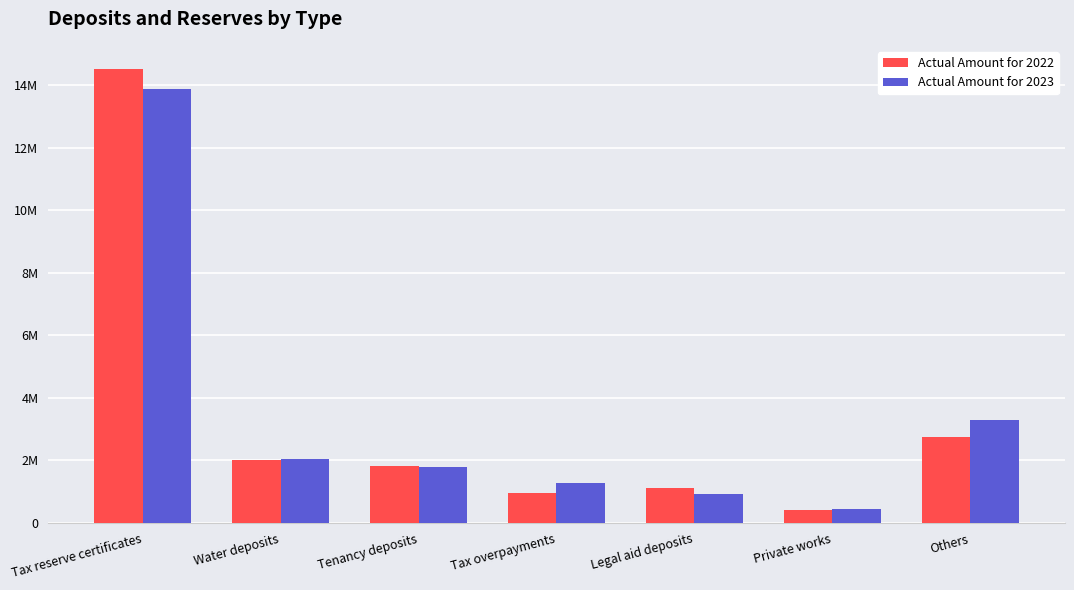

At how many categories does at least one series exceed 6041321?

1